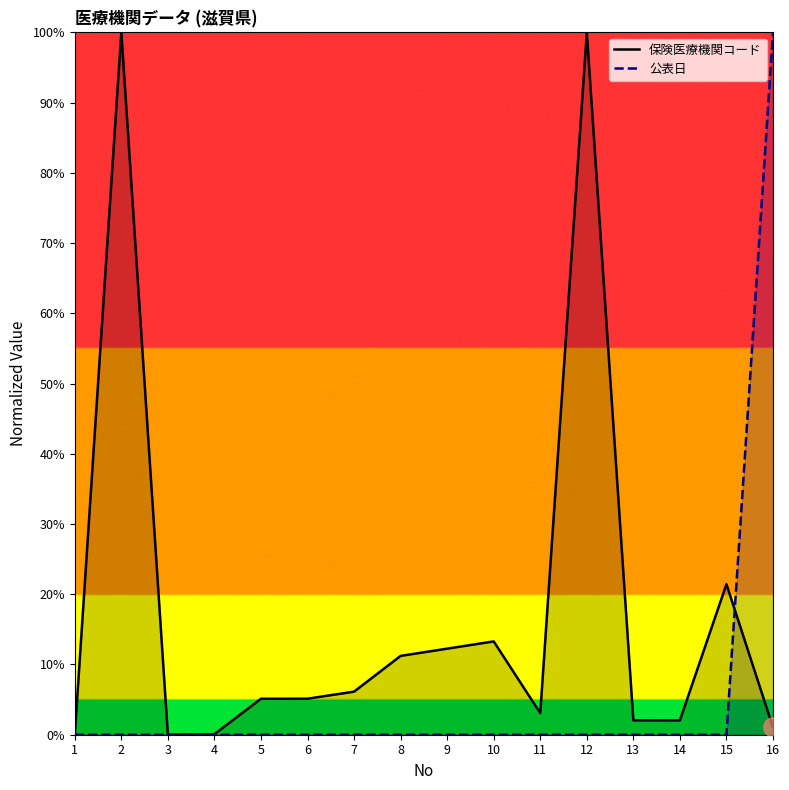

How many lines are shown in the chart?

2